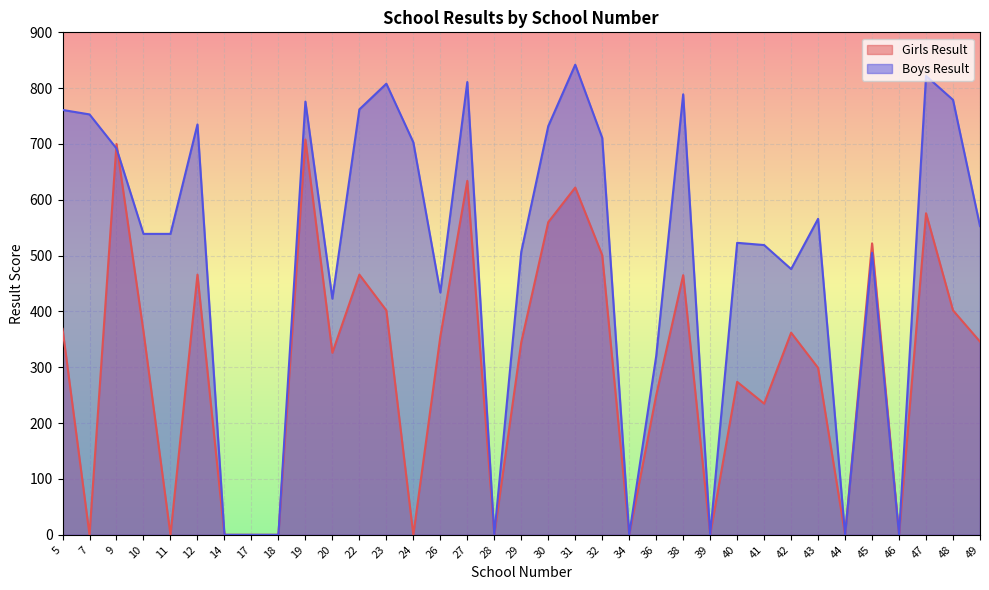

The value of Boys Result at 28 is 0. True or false?

True